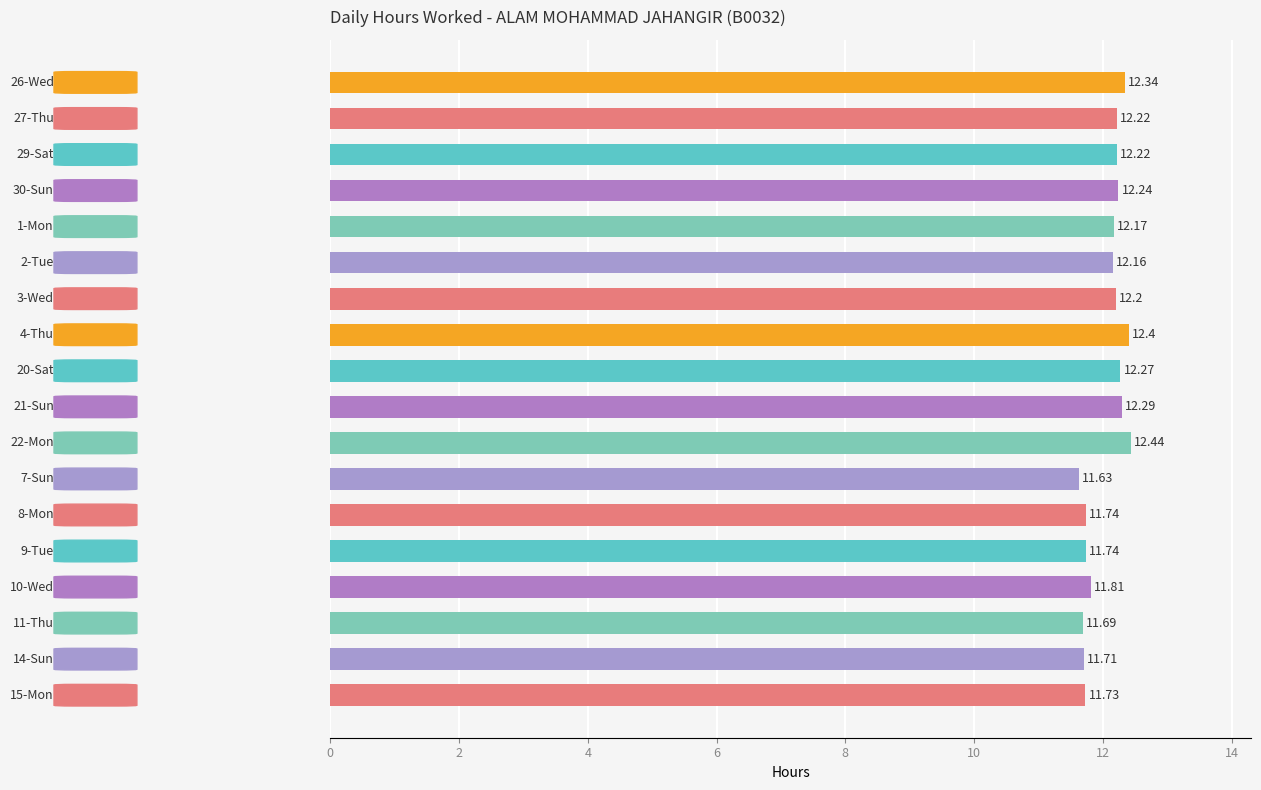

What is the average value?

12.1